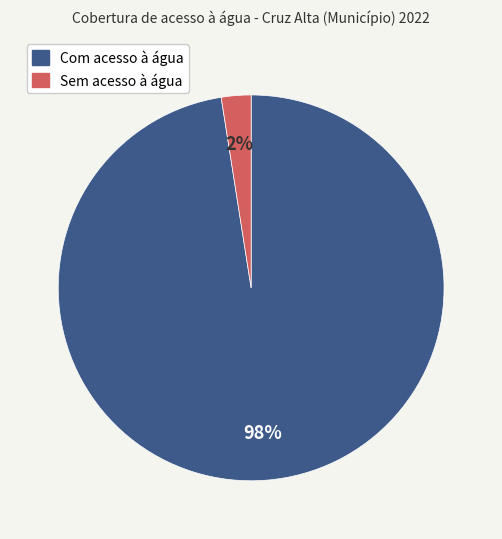

Between Com acesso à água and Sem acesso à água, which is larger?

Com acesso à água